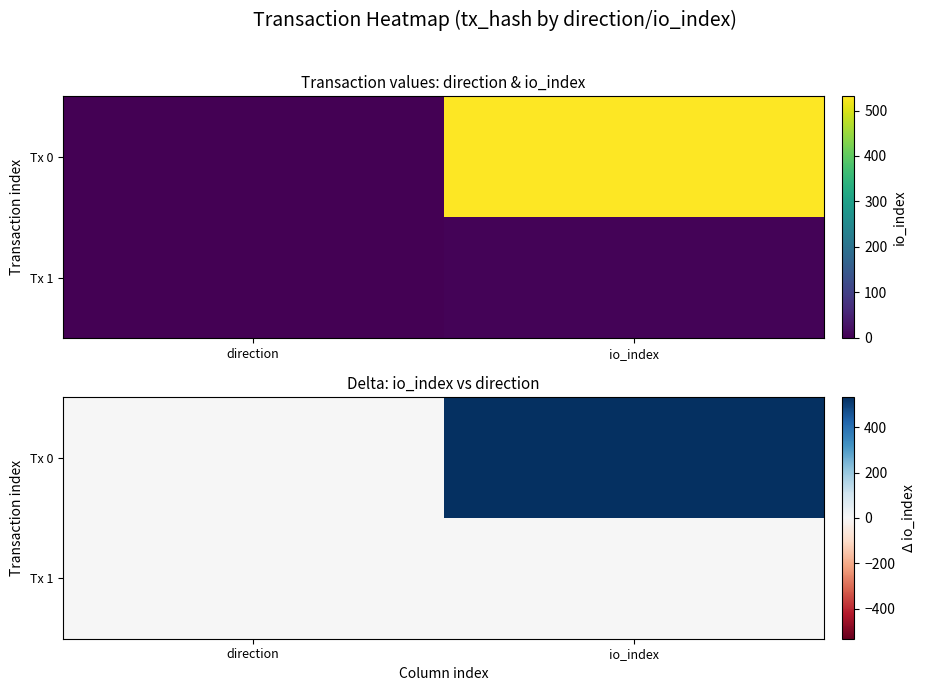

Which has a higher value, io_index or direction?

io_index